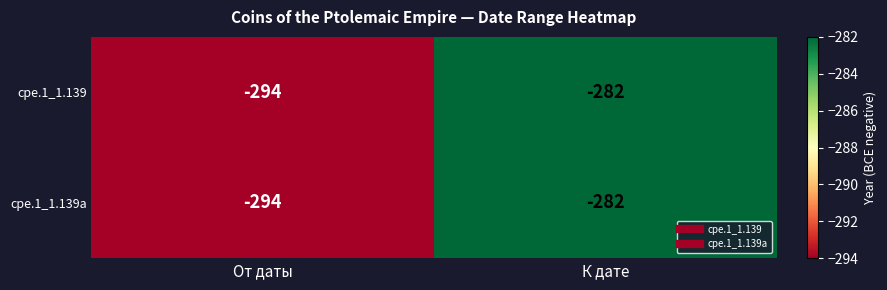

What is the total value across all series at К дате?

-564